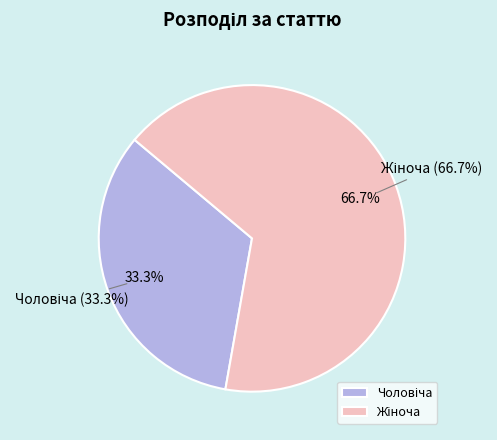

Is it true that Чоловіча is 33% of the pie?

True